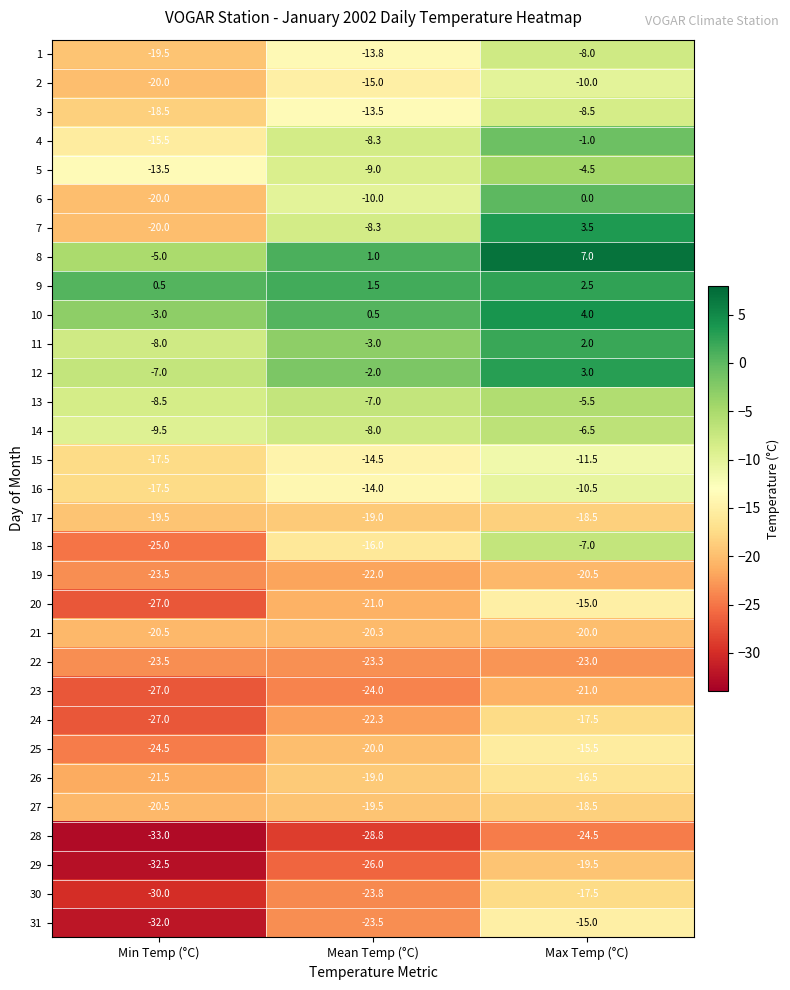

How many series are shown in this chart?

31